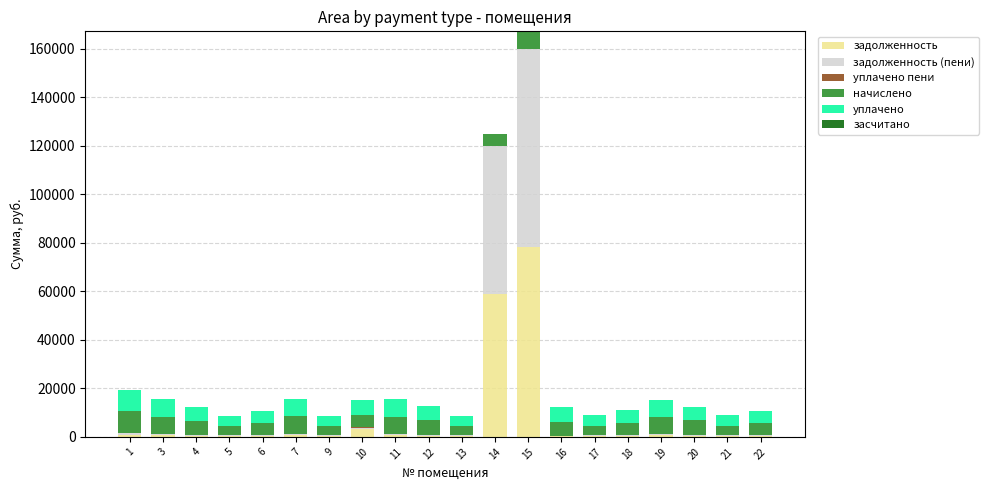

What is the highest value of the задолженность series?

78286.1